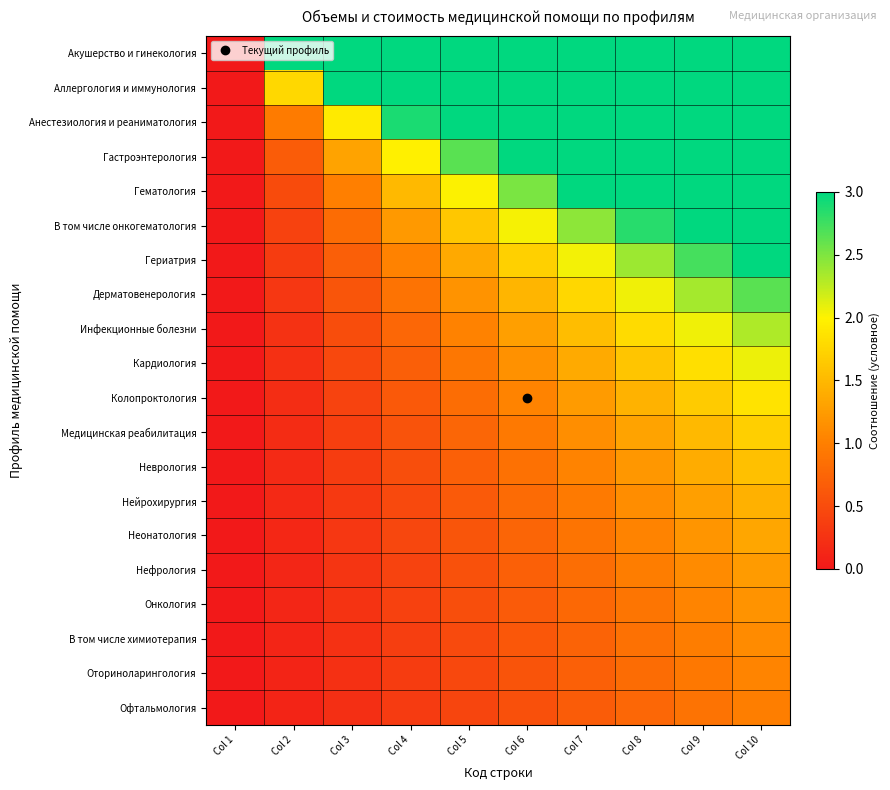

Between Col 10 and Col 7, which is larger?

Col 10